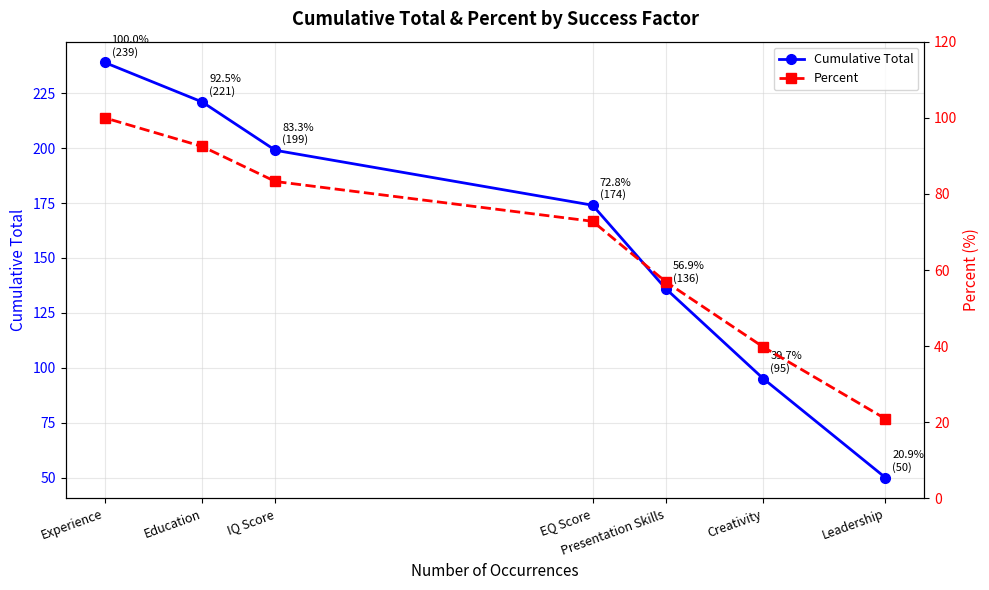

Is the value of Percent at Creativity greater than the value of Cumulative Total at IQ Score?

No